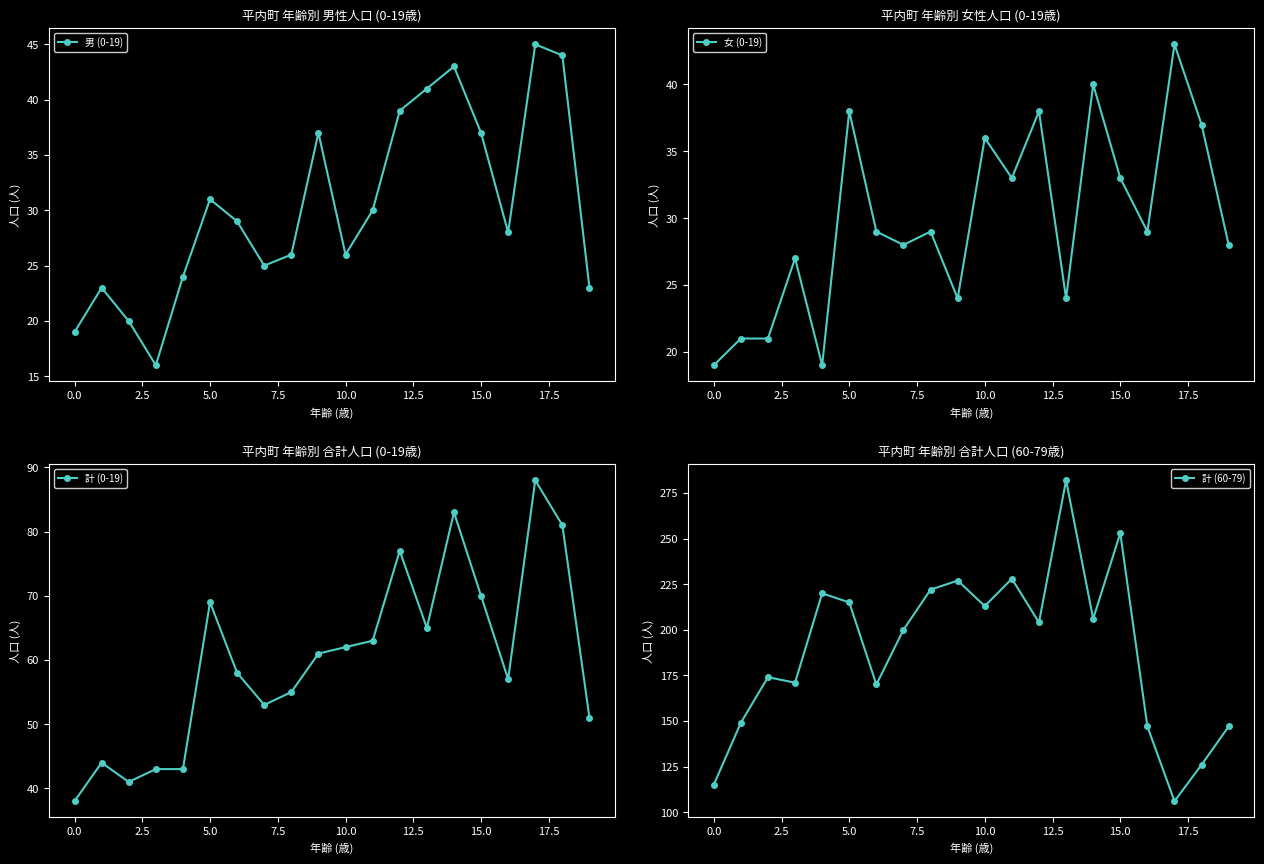

True or false: 計 (60-79) has more than 2 points higher than both neighbors.

True